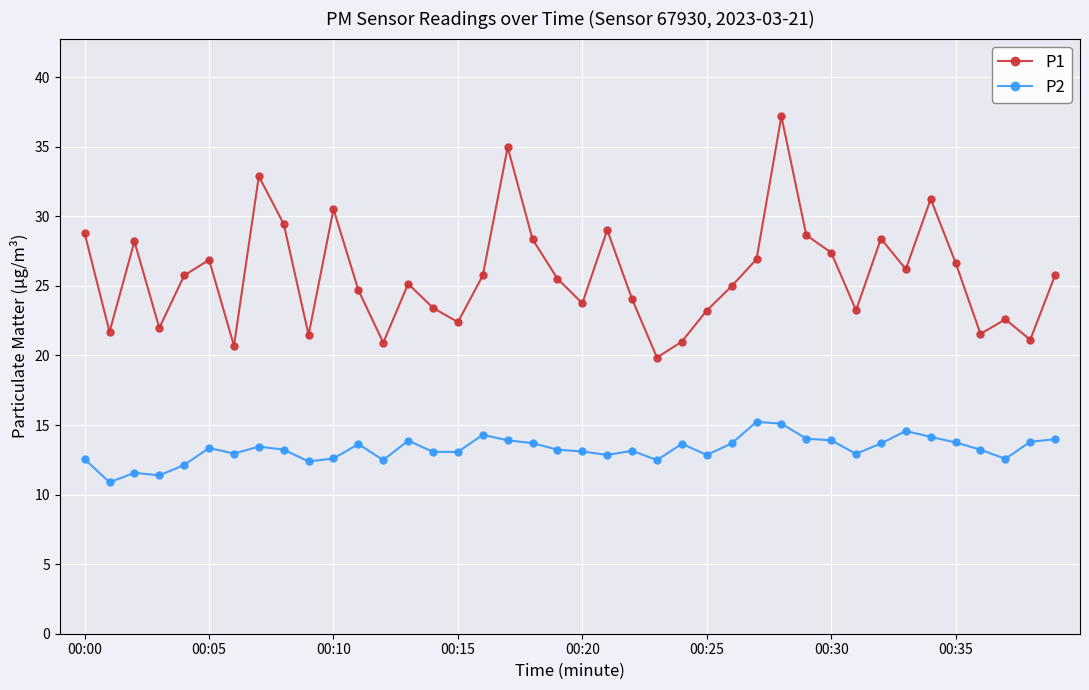

What is the minimum value for P1?

19.9